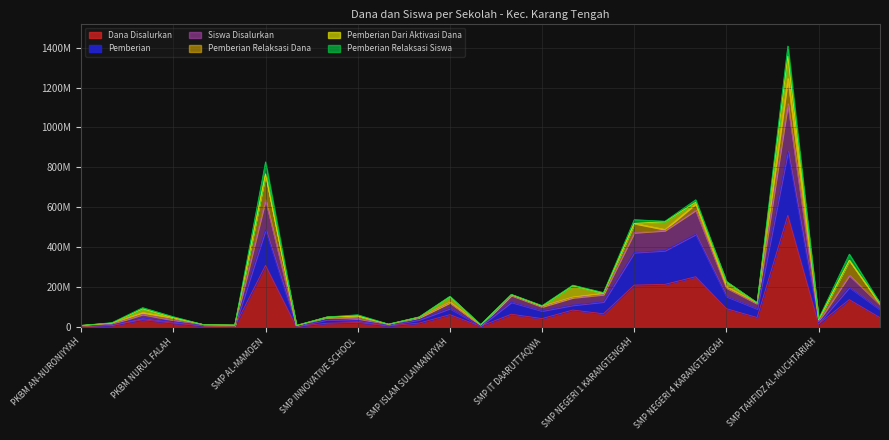

What is the sum of the Siswa Disalurkan values at SMPS ISLAM TERPADU AL-MADINAH and PKBM AN-NURONIYYAH?

342300000